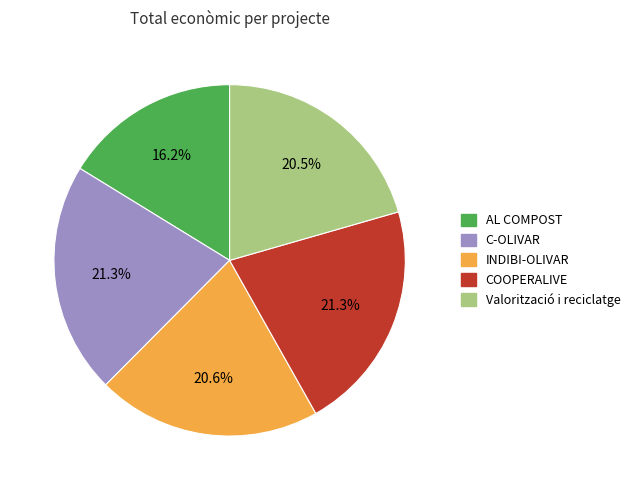

How much of the chart is everything except Valorització i reciclatge?

79.5%